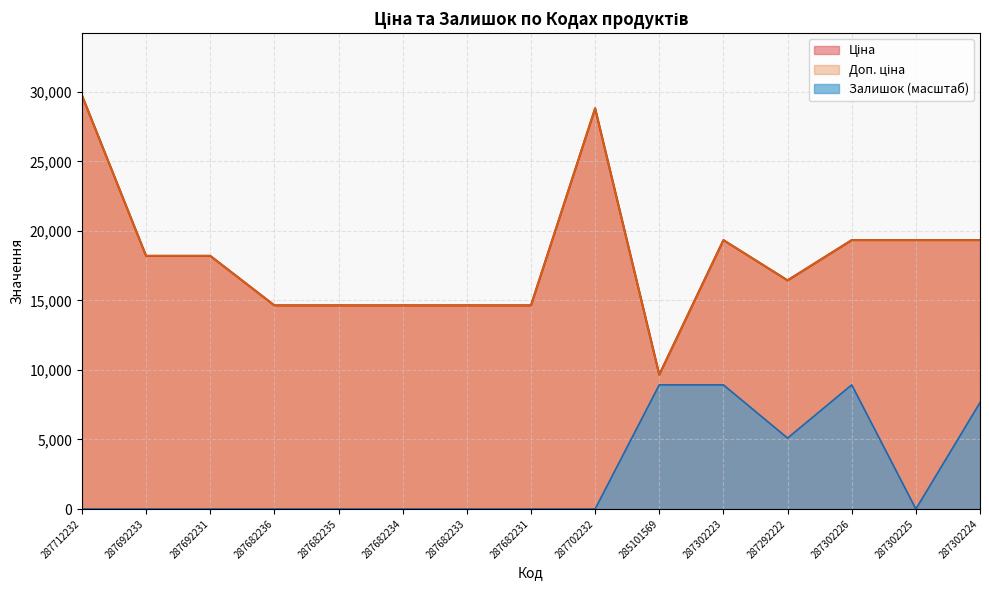

What is the lowest value of the Ціна series?

9664.7